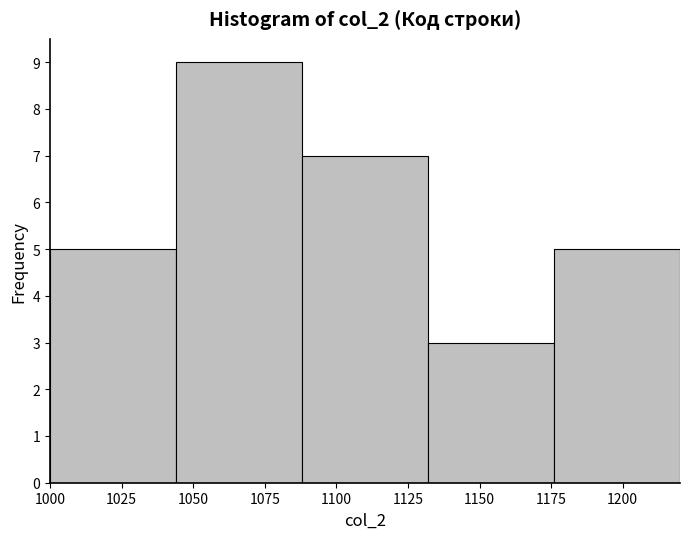

How tall is the bar that spans 1088 to 1132 on the x-axis? Neither the bar edges nor the heights are printed on the chart, so give them approximately, as read against the axes.

7